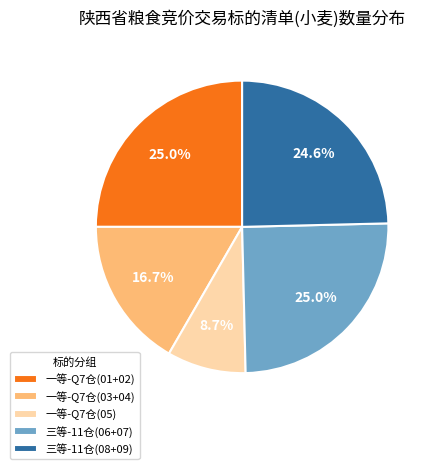

Count the number of slices in the pie.

5